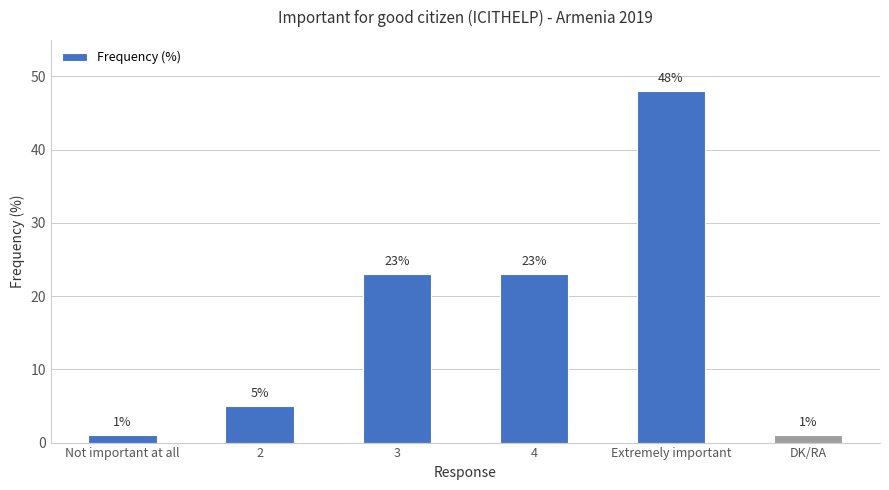

Which category has the highest value across all series?

Extremely important